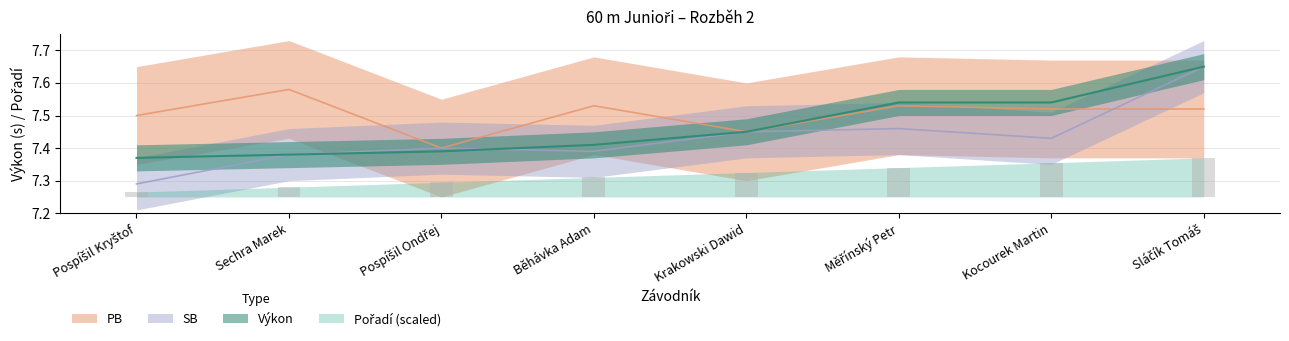

The value of Pořadí at Sláčík Tomáš is 0.1. True or false?

True